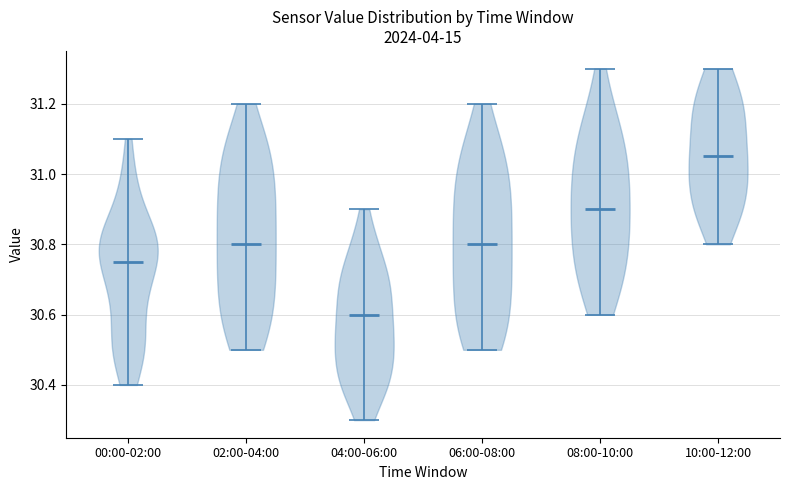

Which violin has the highest median line?

10:00-12:00